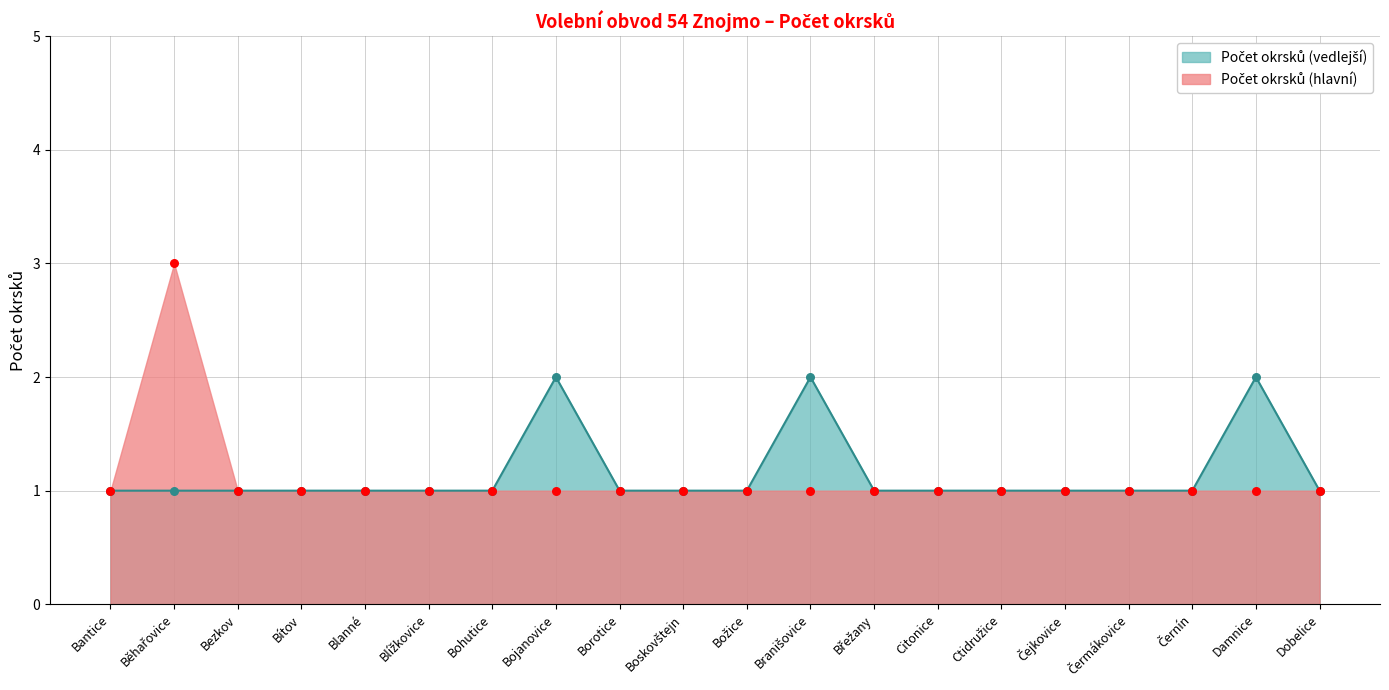

At how many categories does at least one series exceed 2?

1